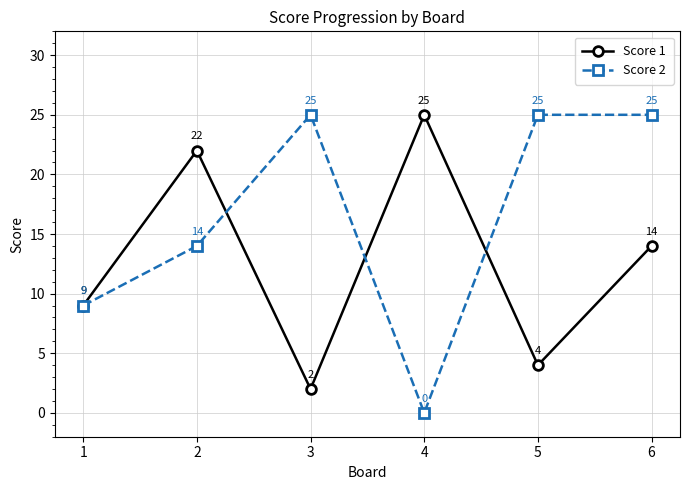

Reading left to right, what are all the values shown in this chart?

Score 1: 9	22	2	25	4	14
Score 2: 9	14	25	0	25	25